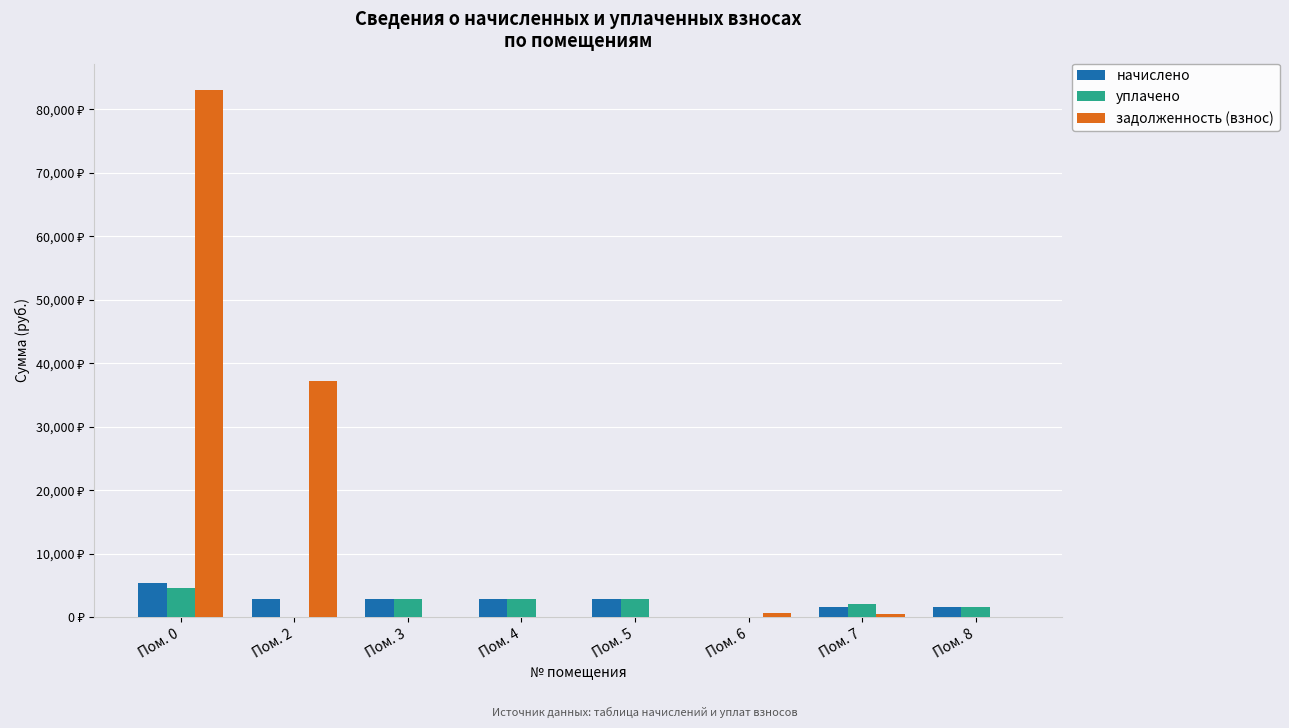

What are all the series names shown in the legend?

начислено, уплачено, задолженность (взнос)